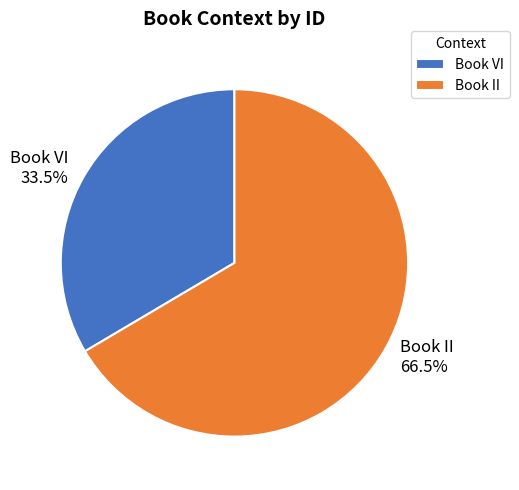

What is the smallest slice in the pie chart?

Book VI